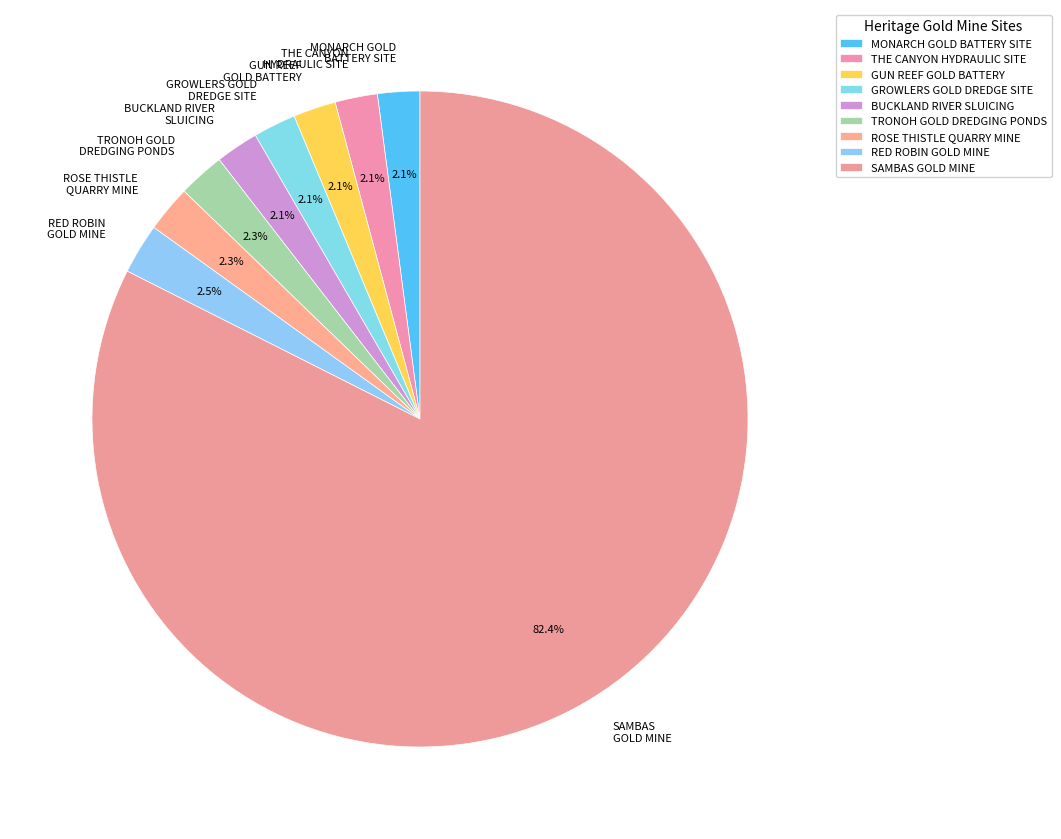

Which has a higher value, ROSE THISTLE QUARRY MINE or SAMBAS GOLD MINE?

SAMBAS GOLD MINE